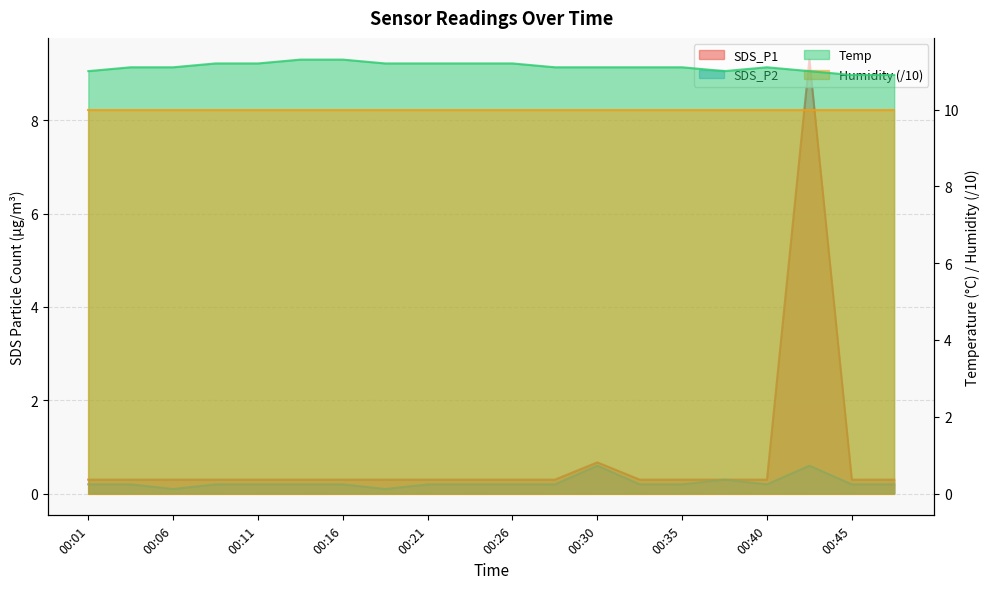

Reading left to right, extract all data points from this chart.

SDS_P1: 0.3	0.3	0.3	0.3	0.3	0.3	0.3	0.3	0.3	0.3	0.3	0.3	0.7	0.3	0.3	0.3	0.3	9.3	0.3	0.3
SDS_P2: 0.2	0.2	0.1	0.2	0.2	0.2	0.2	0.1	0.2	0.2	0.2	0.2	0.6	0.2	0.2	0.3	0.2	0.6	0.2	0.2
Temp: 11.0	11.1	11.1	11.2	11.2	11.3	11.3	11.2	11.2	11.2	11.2	11.1	11.1	11.1	11.1	11.0	11.1	11.0	10.9	10.9